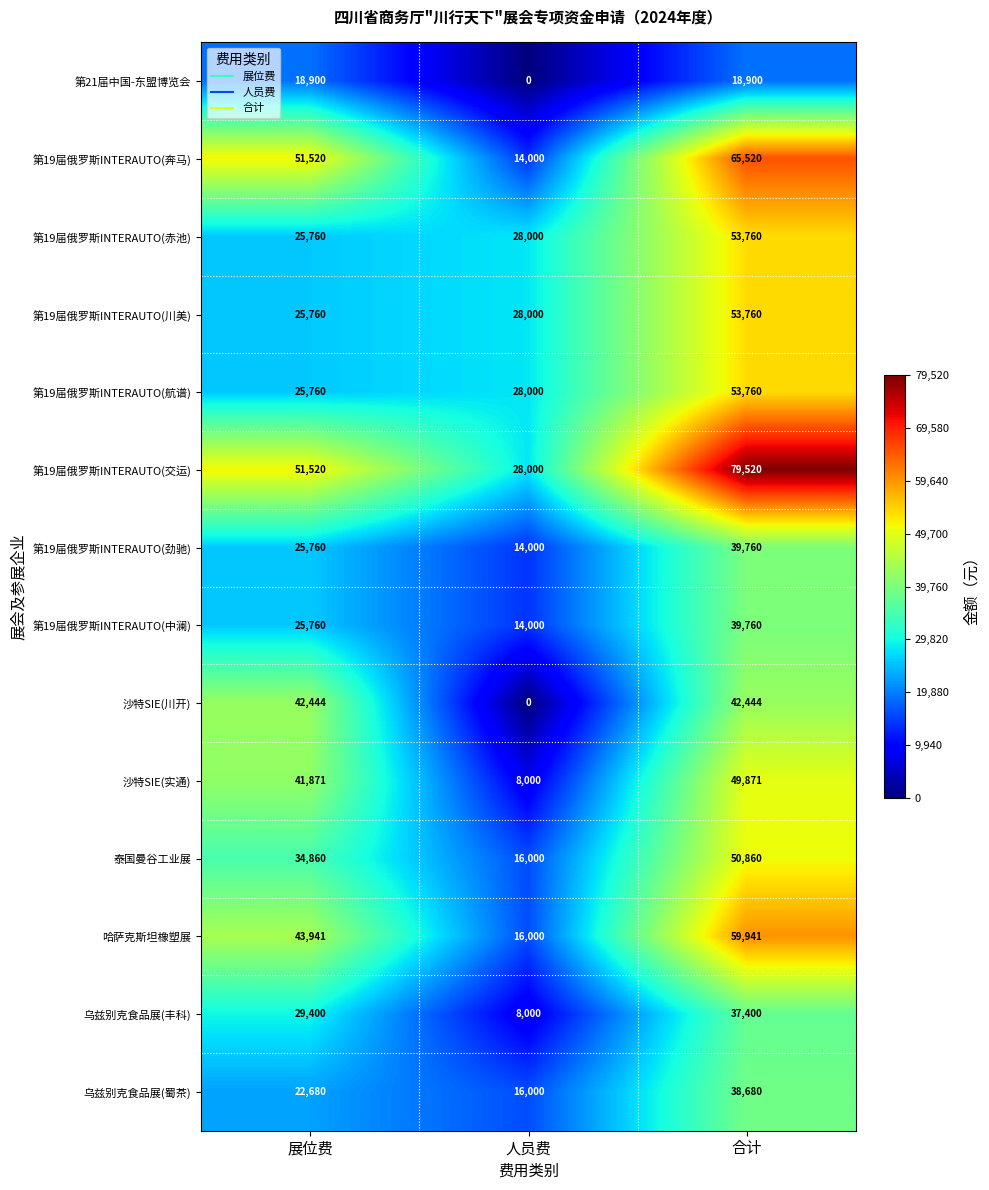

Which label corresponds to the largest value in the chart?

合计